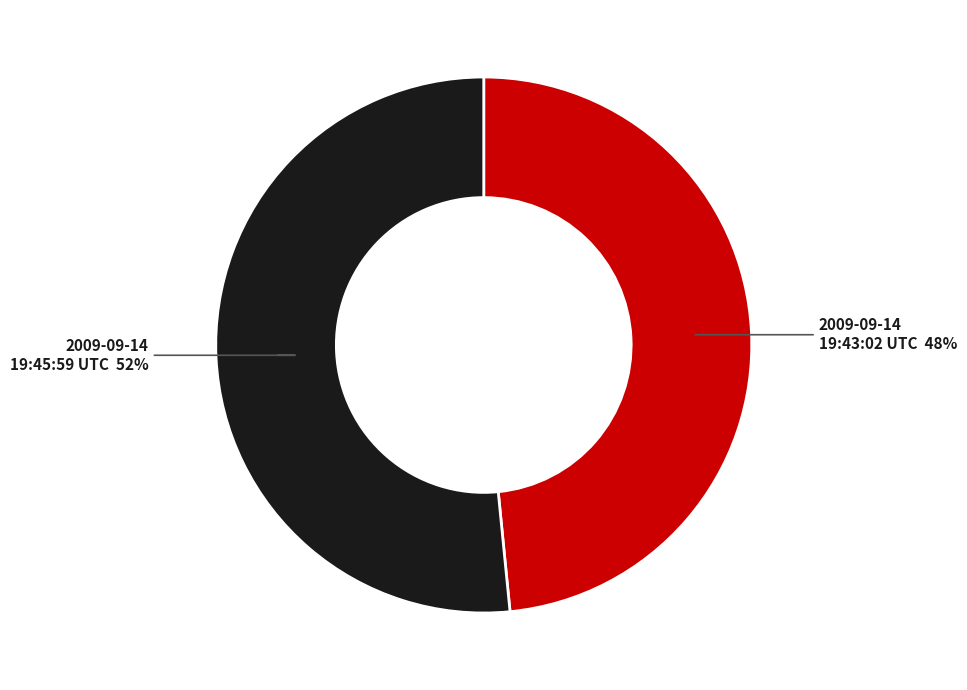

Does any single category account for the majority?

Yes